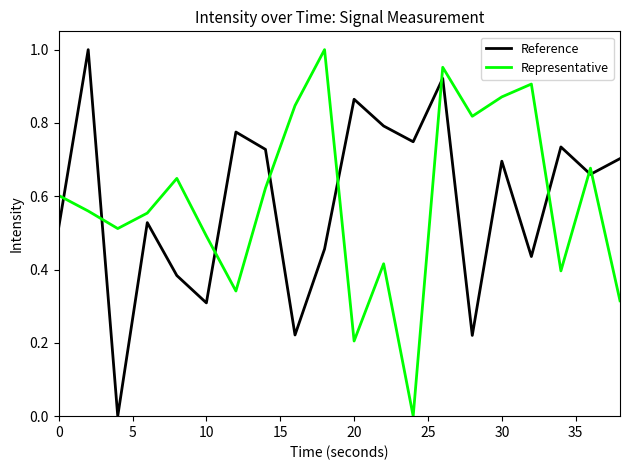

Which series ends up on top after the final intersection of Reference and Representative?

Reference